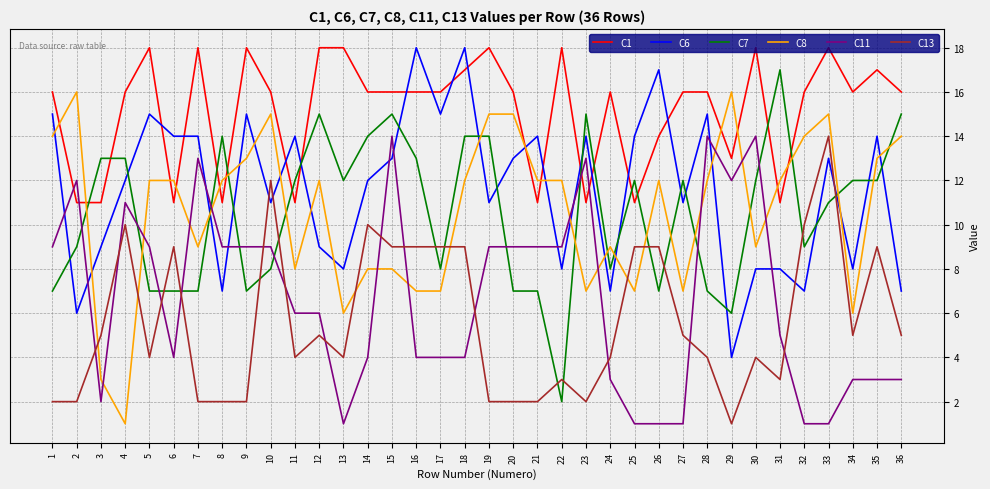

Between 24 and 30, which series saw the biggest shift?

C11